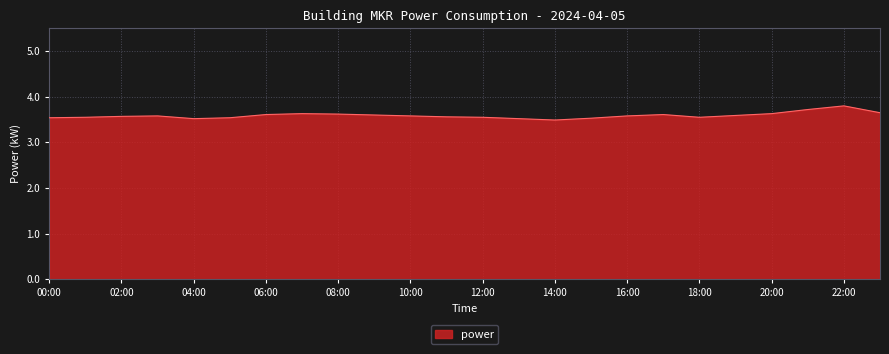

How many points are lower than both their immediate neighbors (excluding endpoints)?

3